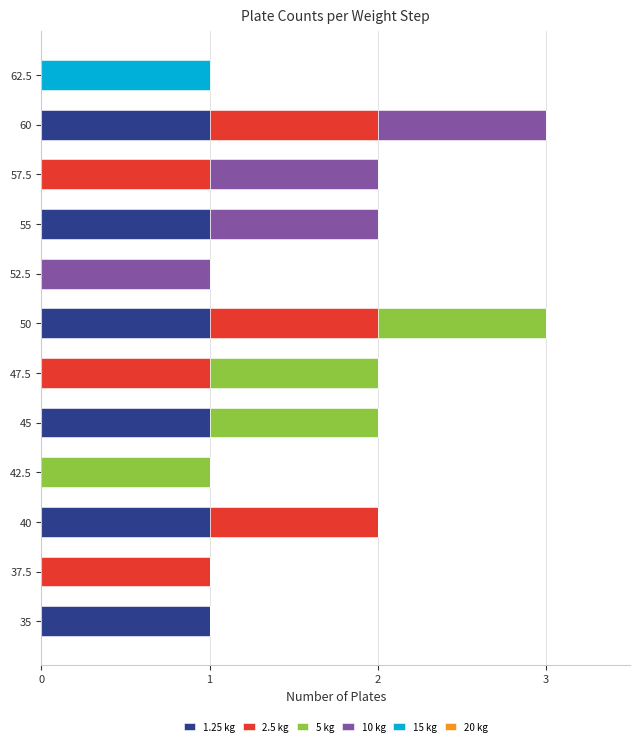

How many series are shown in this chart?

5